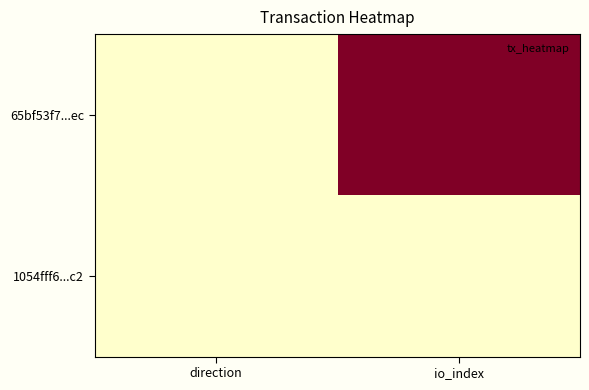

List the series in order of their overall mean, lowest first.

1054fff6...c2, 65bf53f7...ec